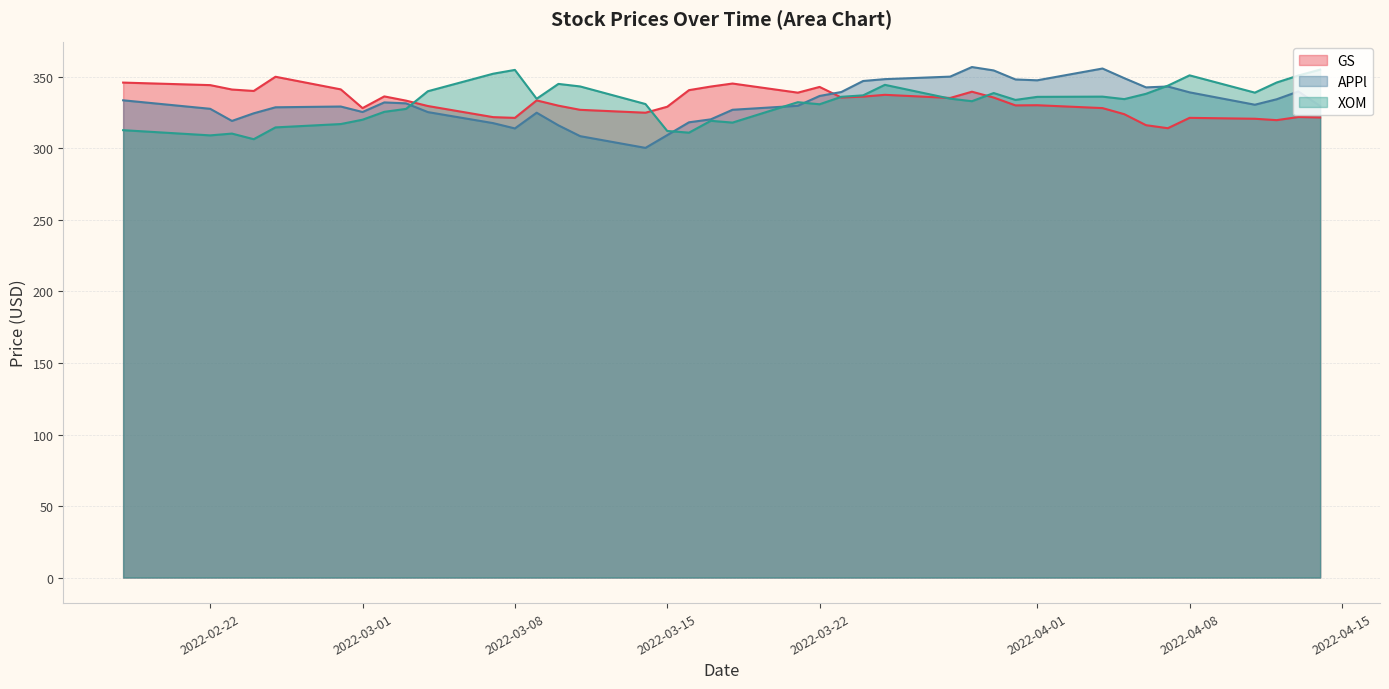

What is the difference between the maximum and minimum values in the XOM series?

48.6